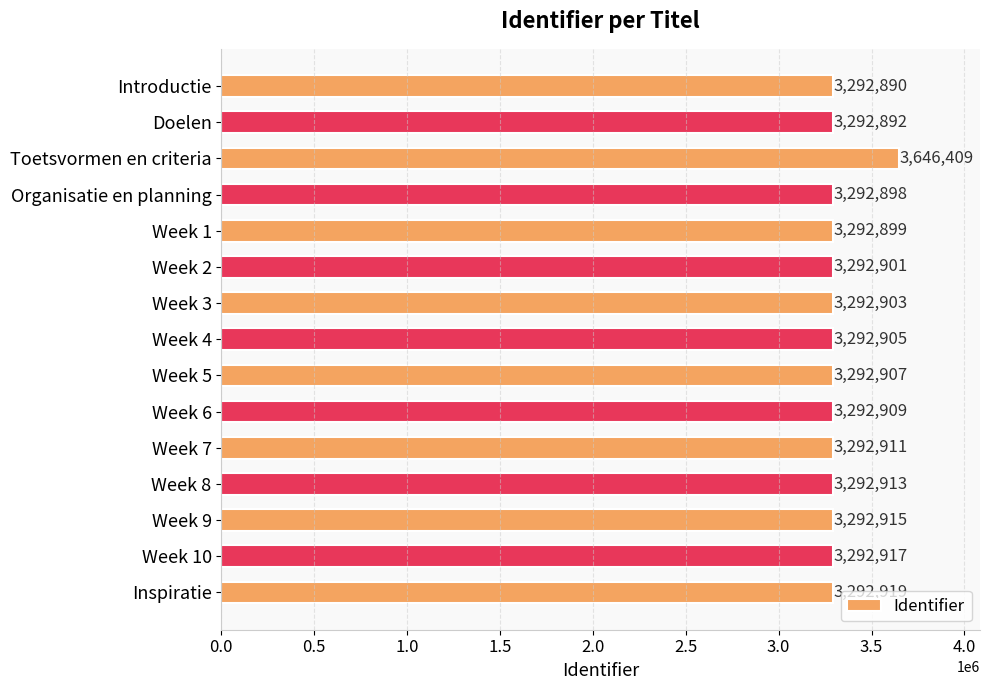

How many bars are there in total?

15